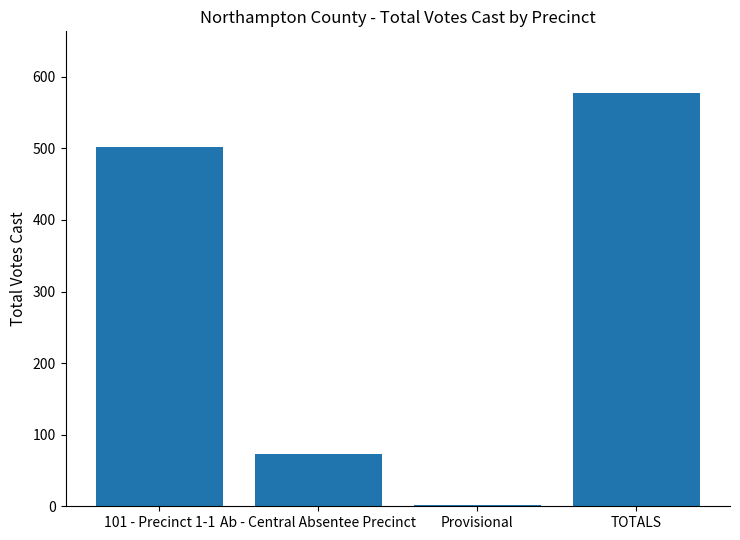

What is the difference between the second highest and minimum values?

500